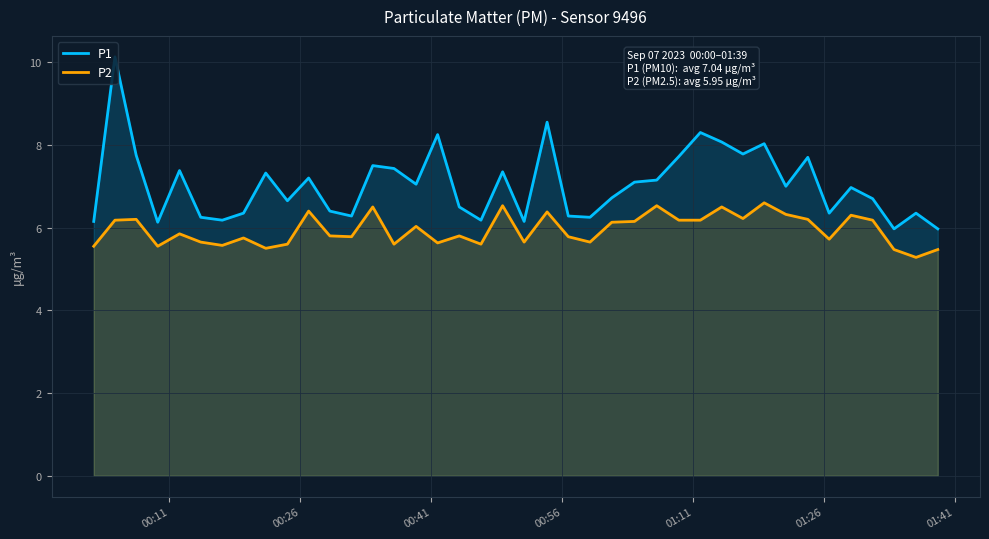

What is the minimum value shown in the chart?

5.3